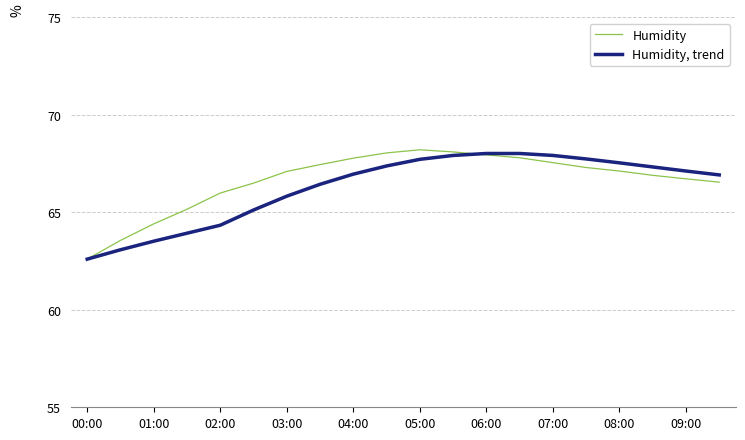

Rank the series by their maximum value, from lowest to highest.

Humidity, trend, Humidity